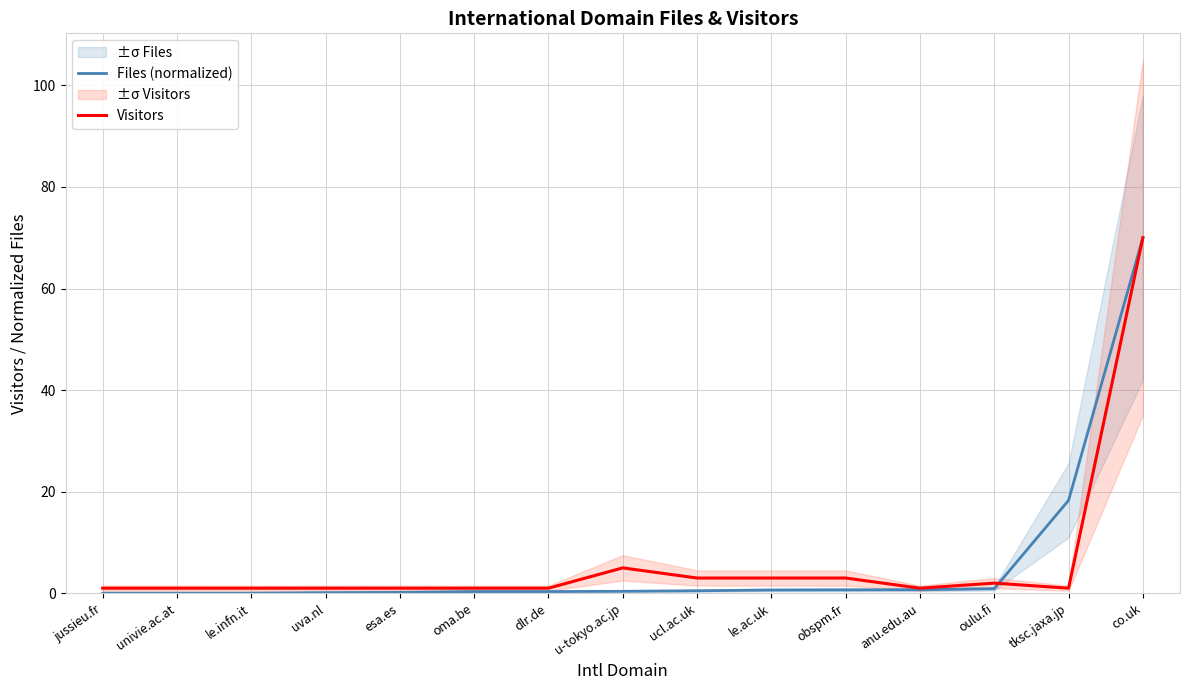

True or false: Files (normalized) has a value of 0.3 at oma.be.

True